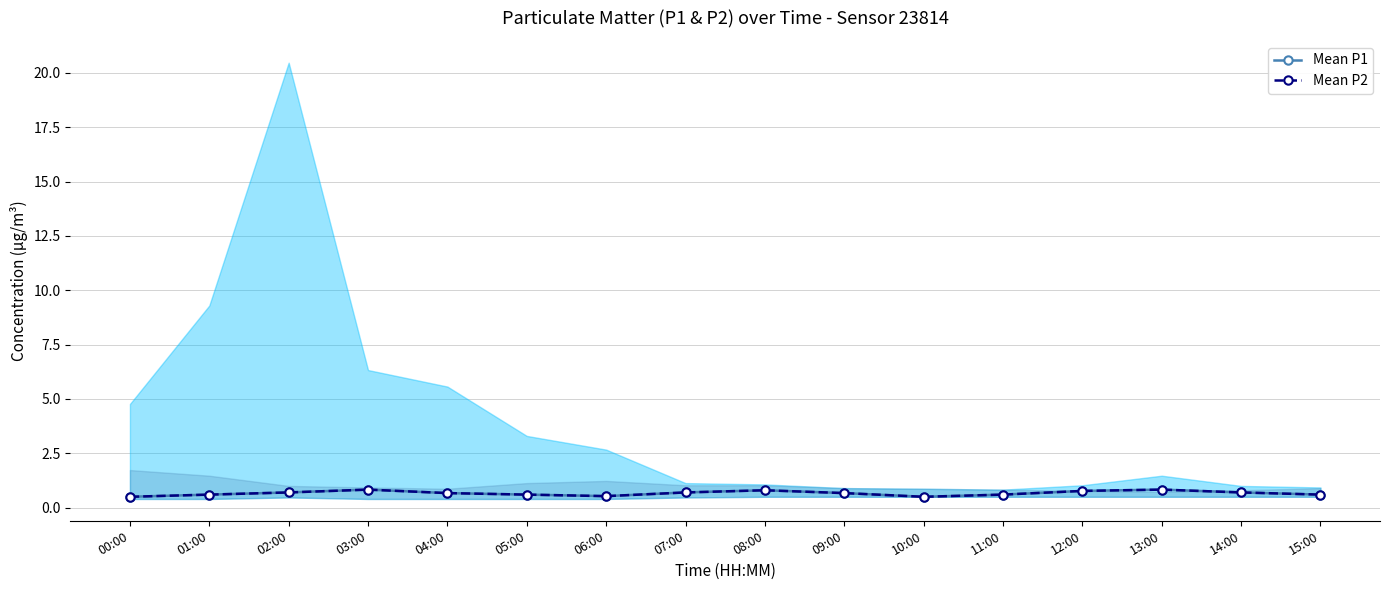

In Mean P1, how many points are higher than both neighbors (excluding endpoints)?

3